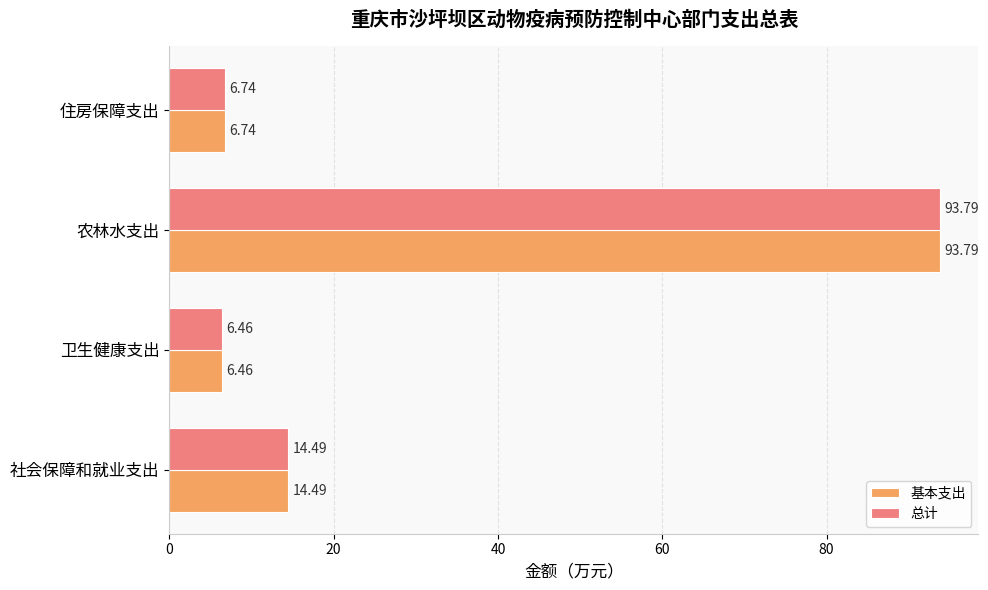

Rank the categories by 总计 value from lowest to highest.

卫生健康支出, 住房保障支出, 社会保障和就业支出, 农林水支出